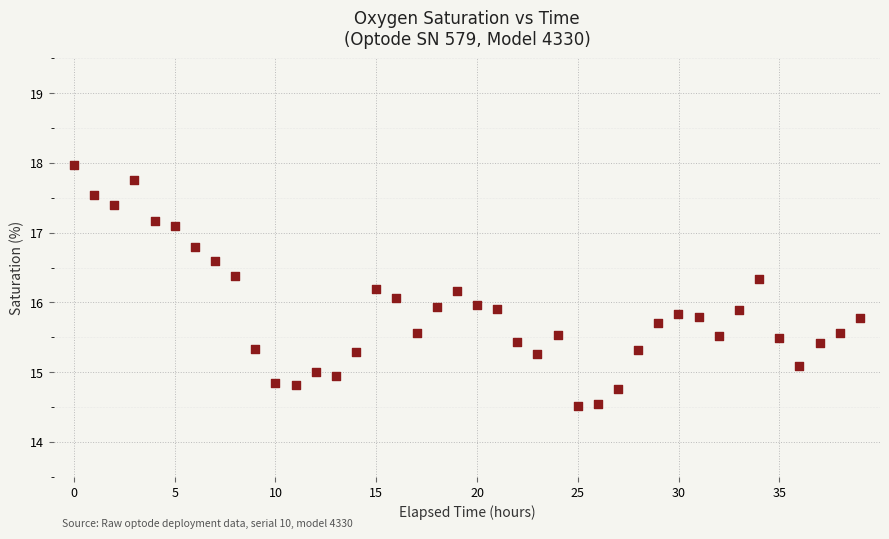

What is the range of Y values (max minus min)?

3.5